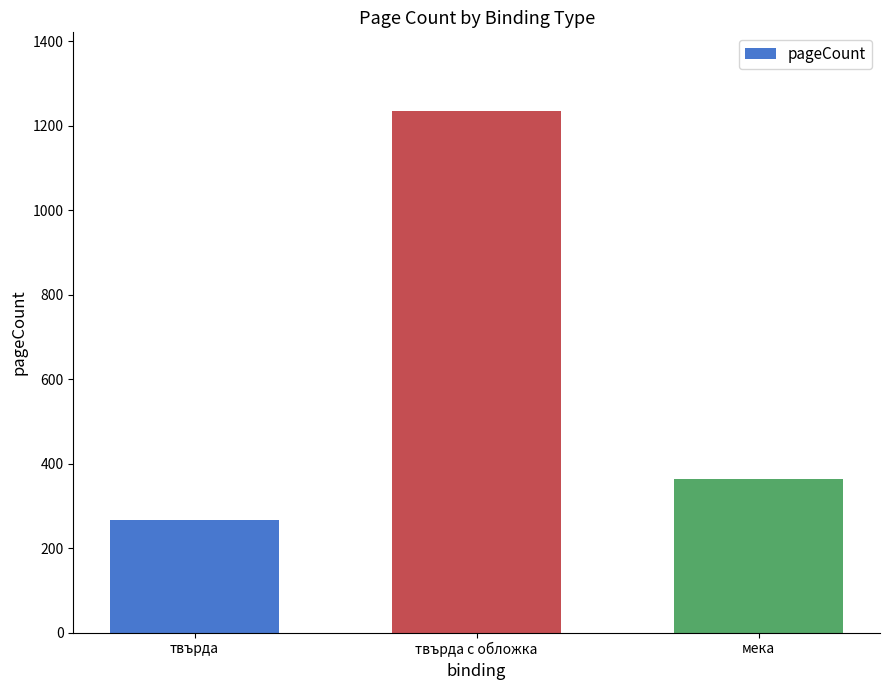

What is the average value?

622